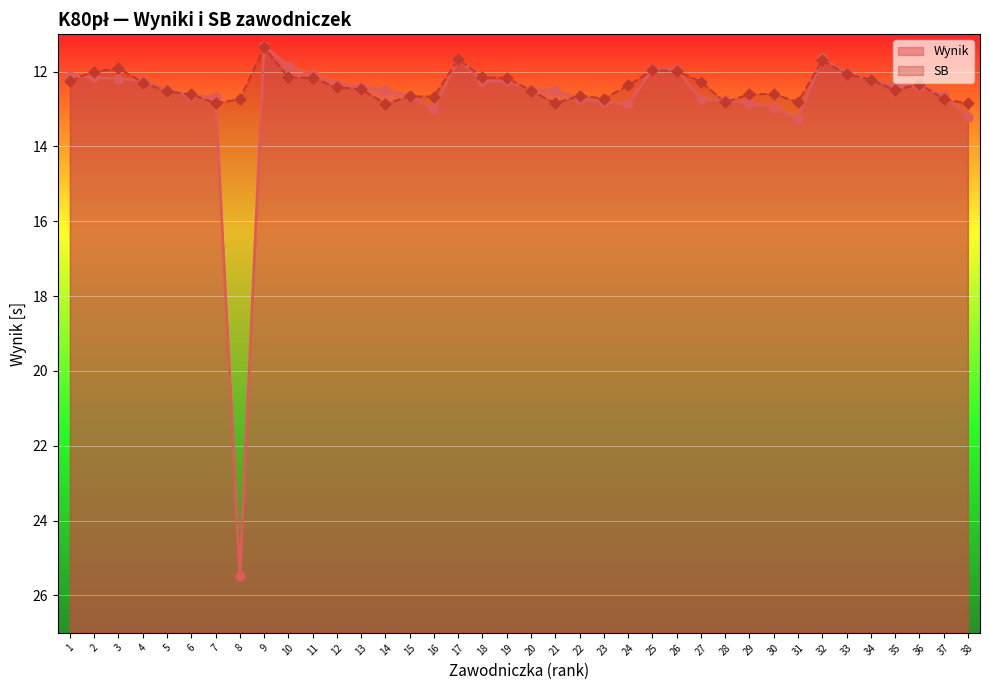

What is the total value across all series at 23?

25.5